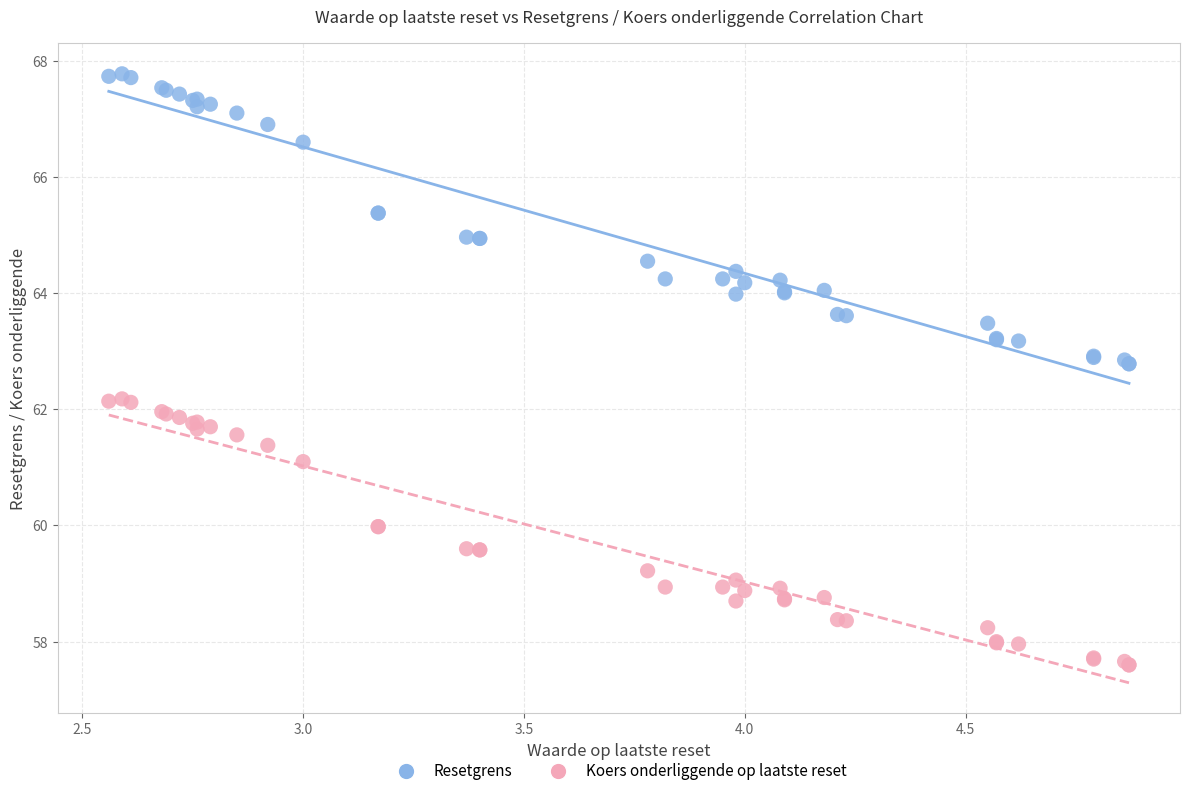

Which series reaches the minimum Y coordinate?

Koers onderliggende op laatste reset